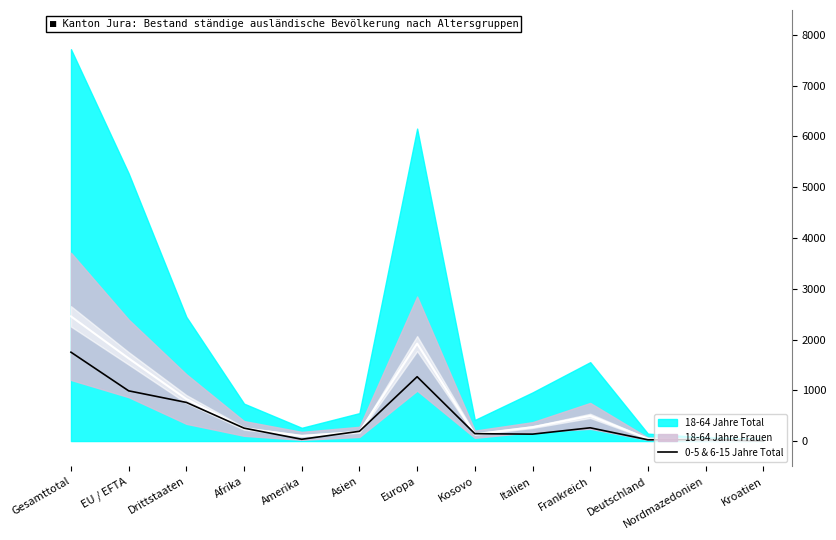

What position from the left is Afrika?

4